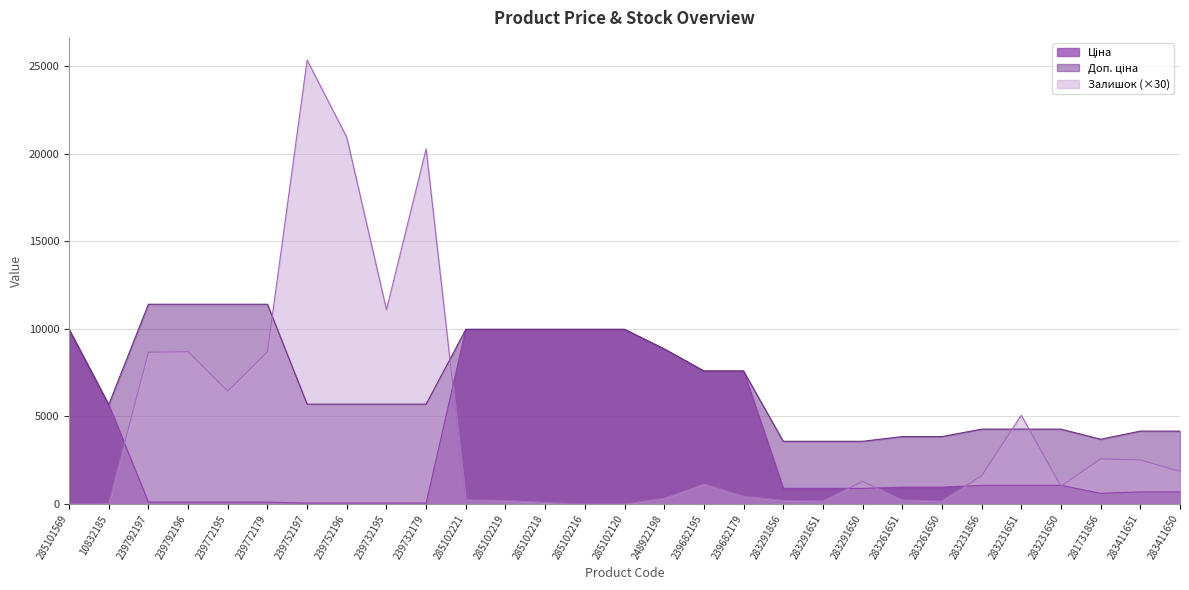

Count the number of data series in this chart.

3